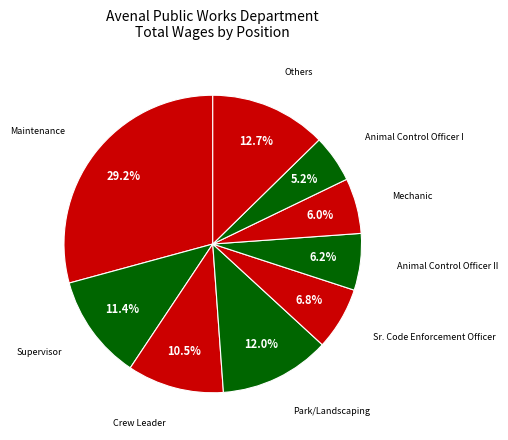

Which category has the biggest portion of the pie?

Maintenance